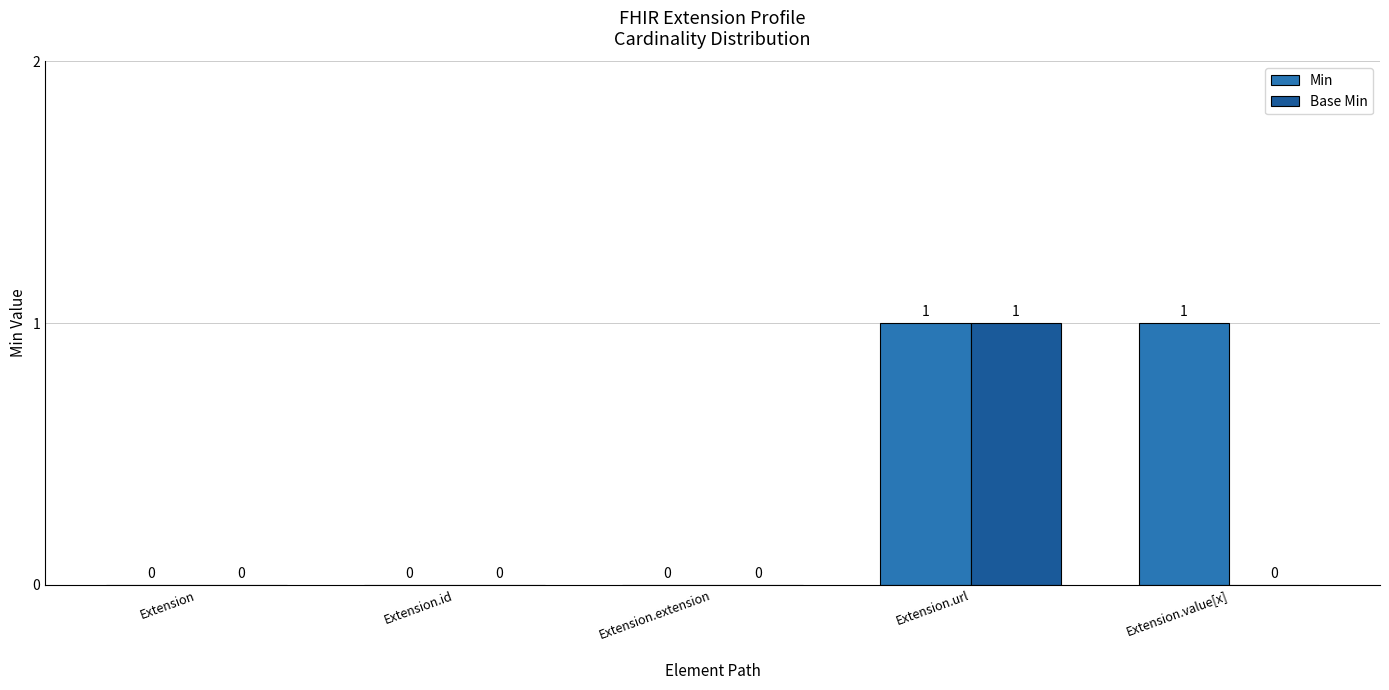

How many values in Base Min are above zero?

1